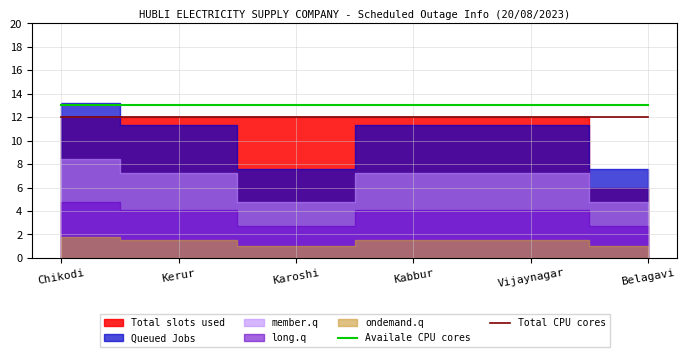

How many data points does each series have?

6